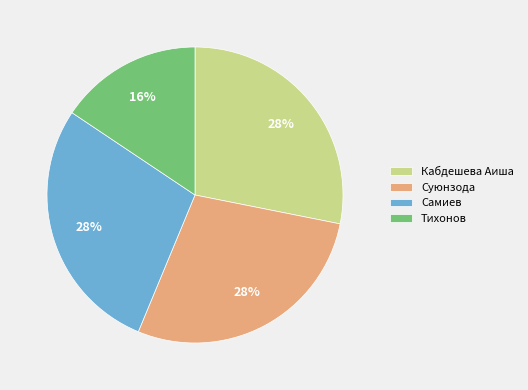

Combined, do Тихонов and Суюнзода account for over 50%?

No